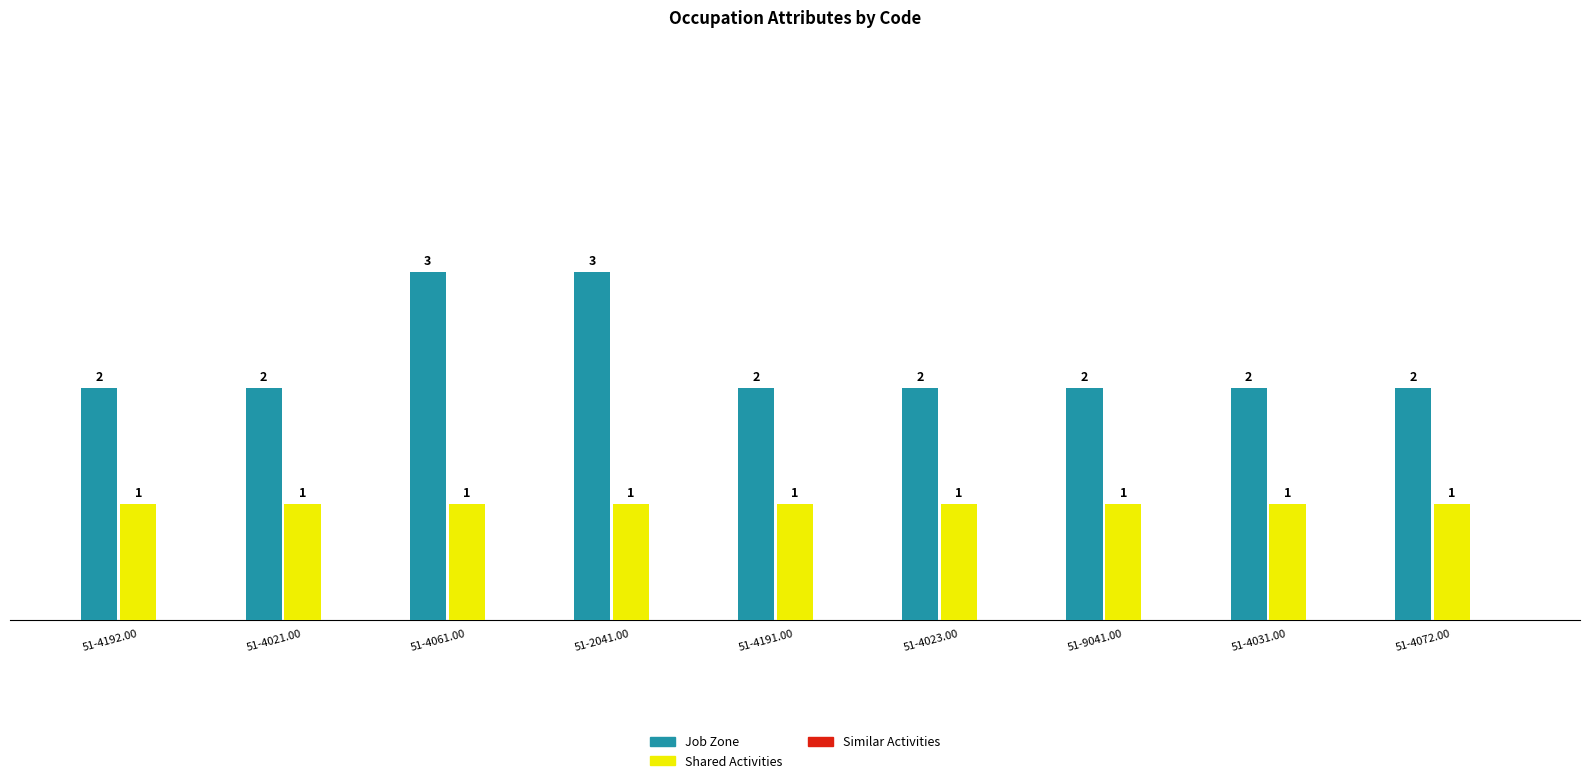

What is the minimum value for Job Zone?

2